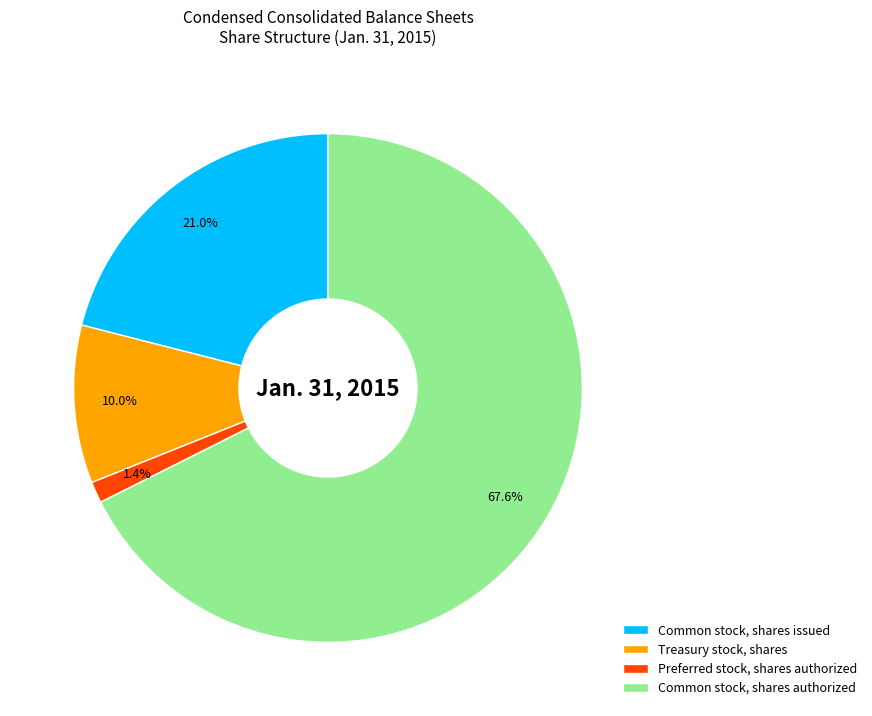

Is there a majority slice in this chart?

Yes